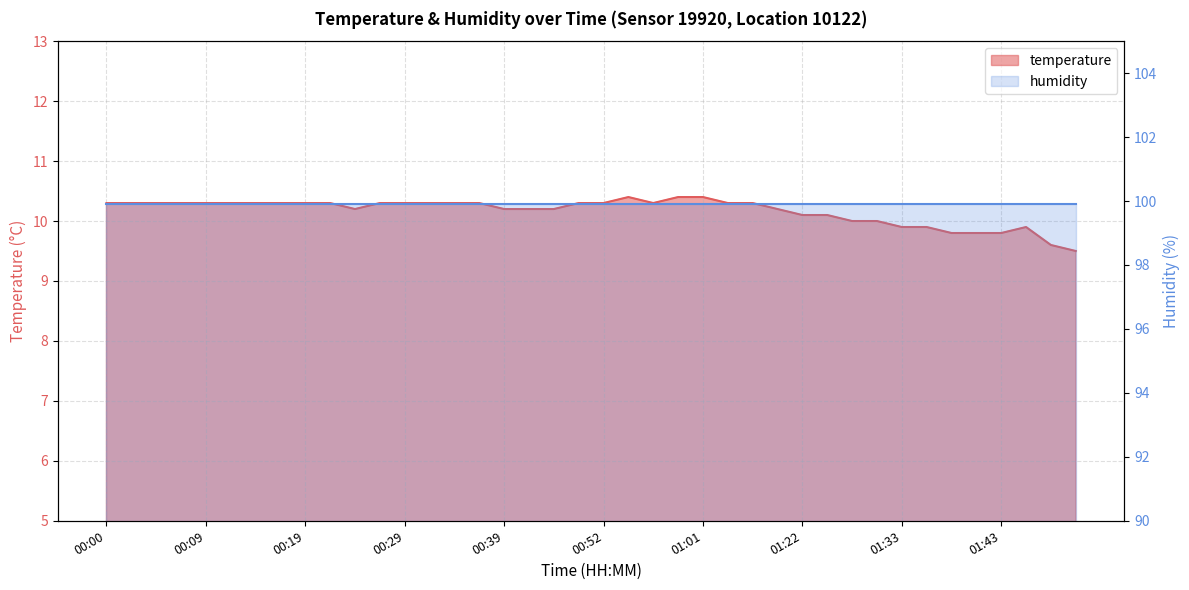

What is the ratio of the value at 00:24 to the value at 00:17?

1.0